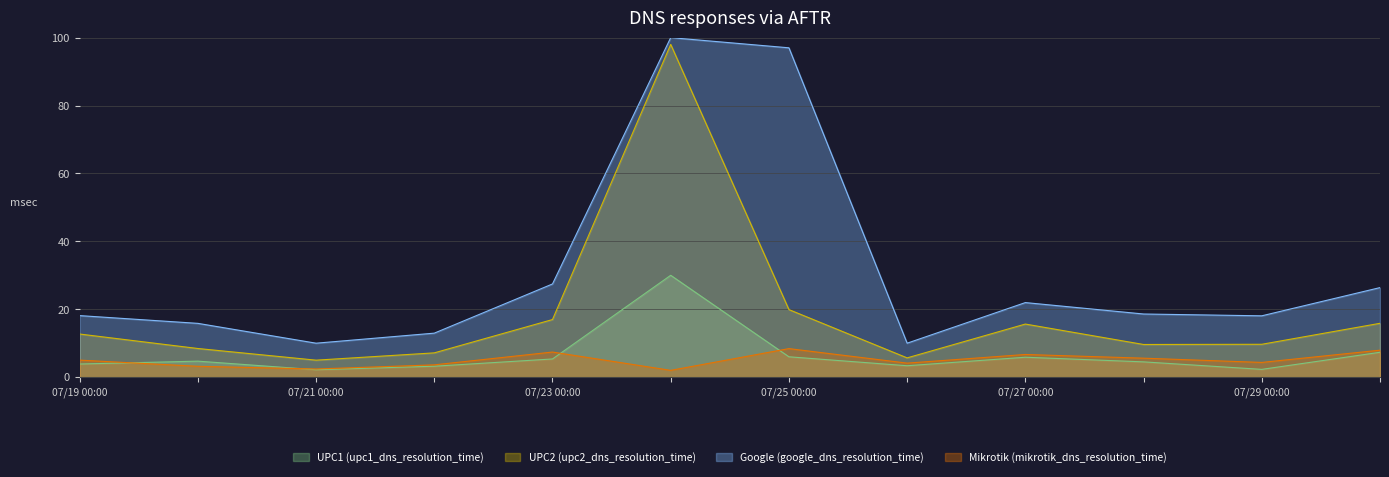

True or false: Mikrotik (mikrotik_dns_resolution_time) has more than 0 interior local peaks.

True